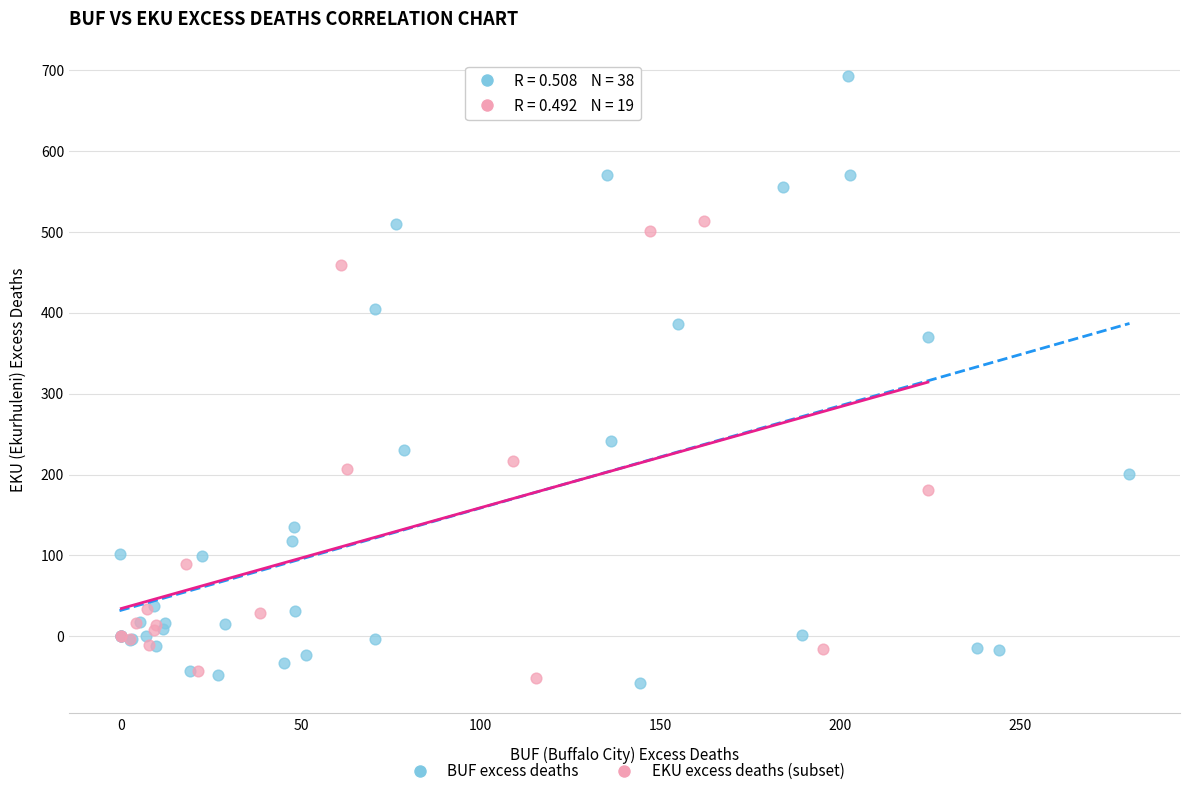

Which series reaches the maximum Y coordinate?

BUF excess deaths